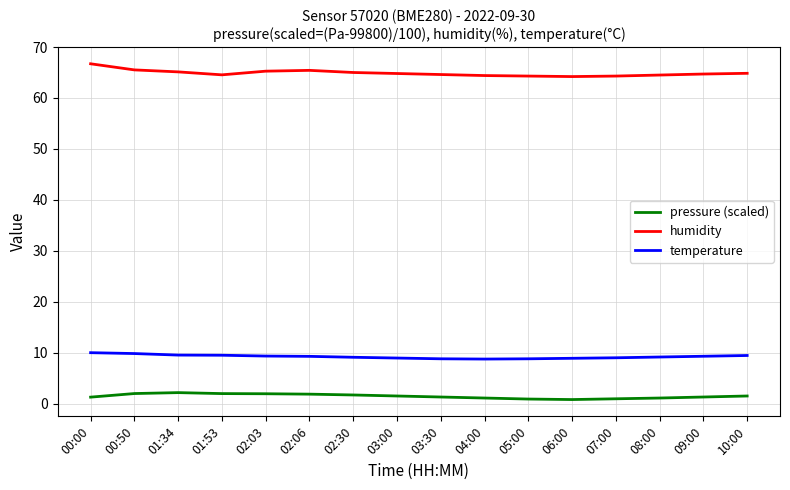

At how many categories does at least one series exceed 49?

16